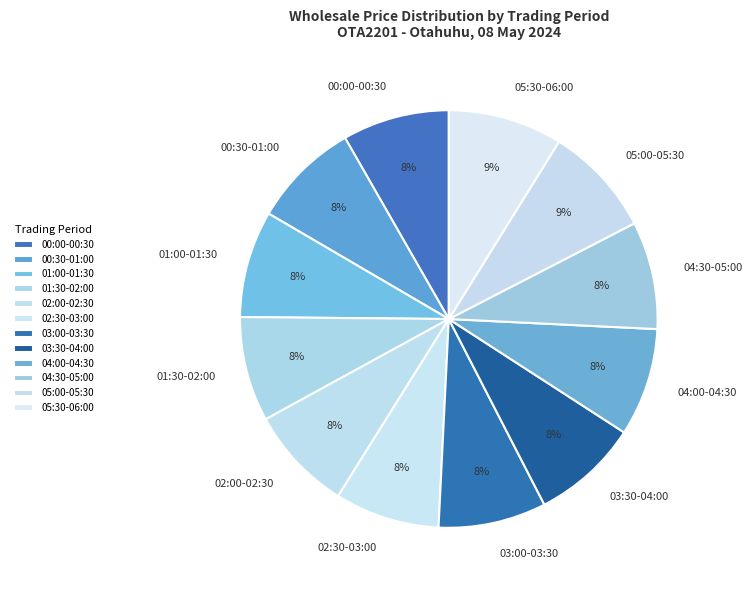

To the nearest percent, what is the difference between the largest and smallest slice percentages?

1%